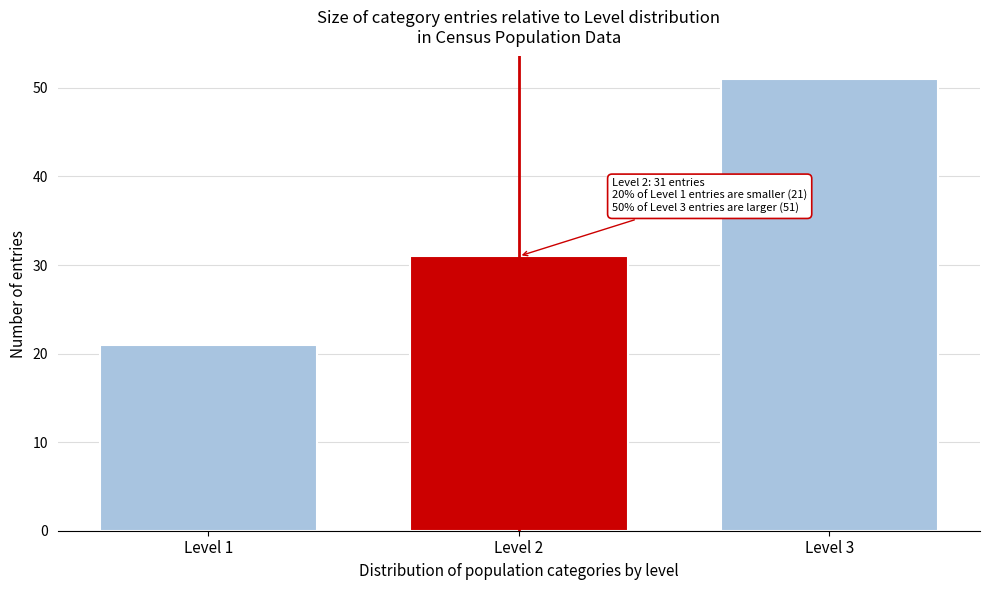

Reading right to left, list all the values displayed in this chart.

Level 3=51	Level 2=31	Level 1=21